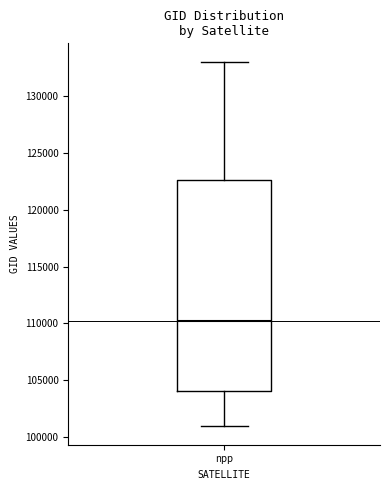

Transcribe this box plot: give where the median line is, the range the box spans, and where the two whiskers end, as read against the y-axis. The values are not printed on the chart, so give them approximately, as read against the axis.

median 110000, box 104000 to 122500, whiskers 101000 to 133000